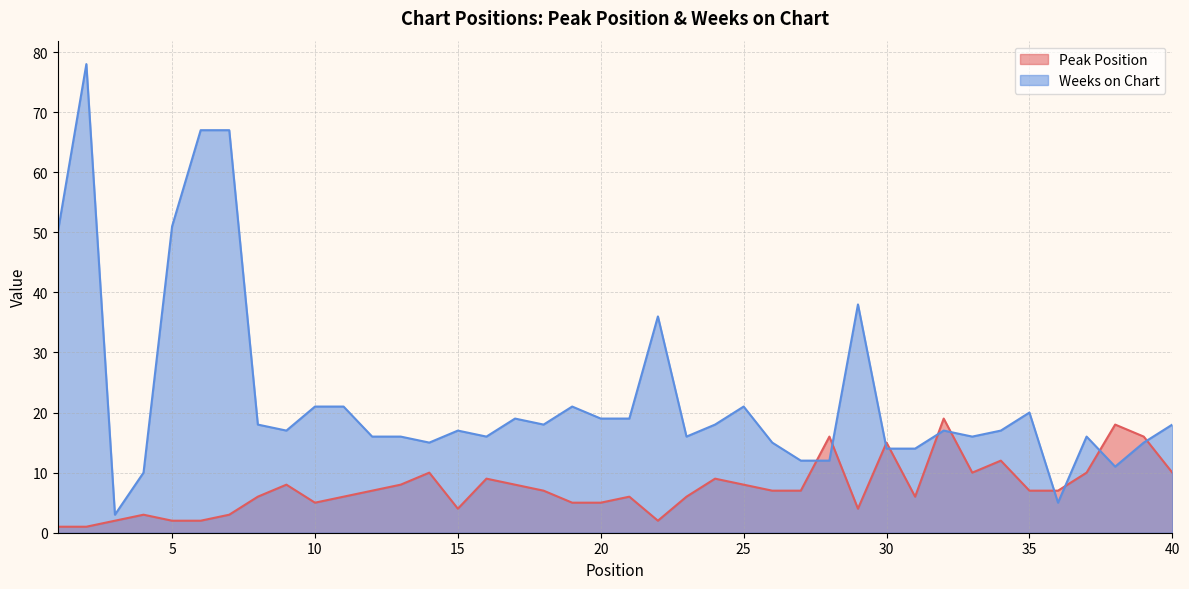

Which series has the largest range (max minus min)?

Weeks on Chart